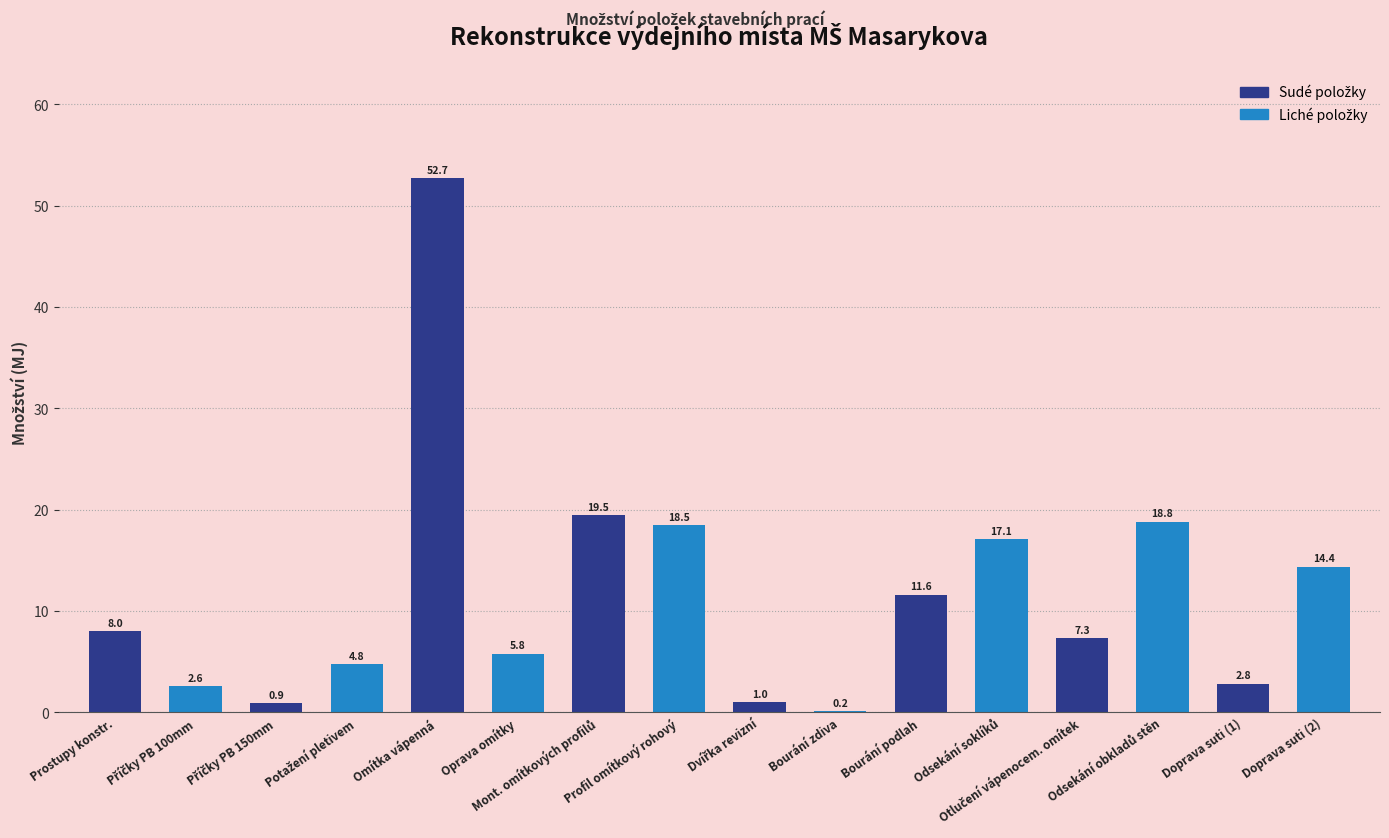

Approximately how many times larger is the value at Bourání podlah compared to Doprava suti (2)?

0.8